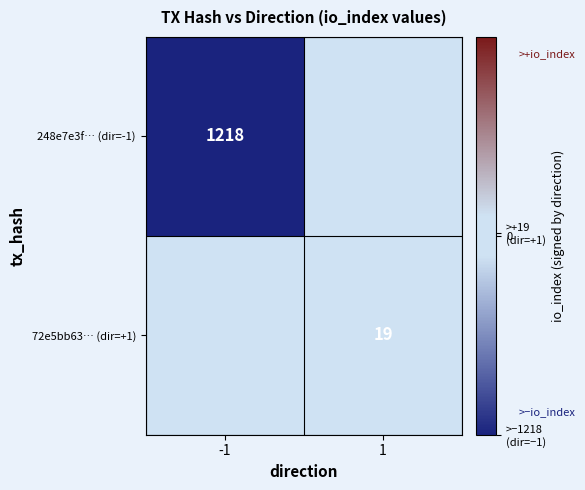

Is it true that 248e7e3f… (dir=-1) equals 708 at -1?

False